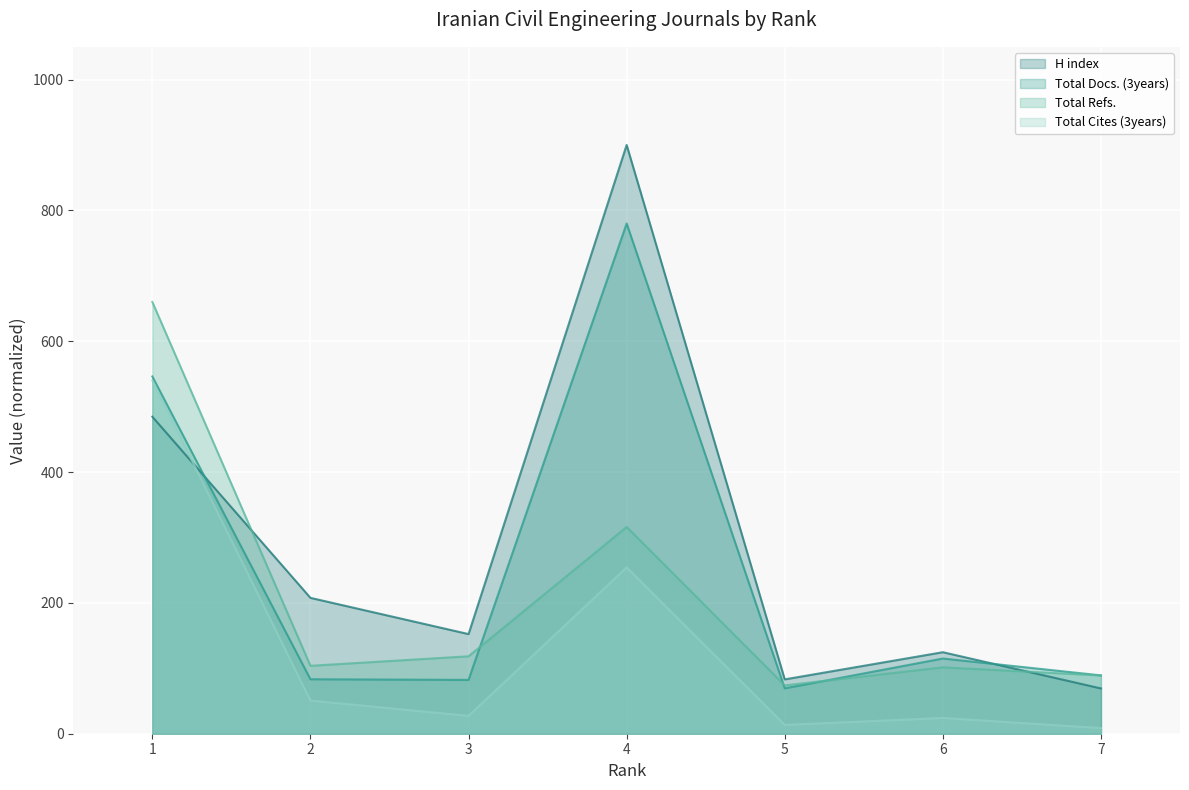

True or false: Total Docs. (3years) has a value of 116.9 at 3.

False